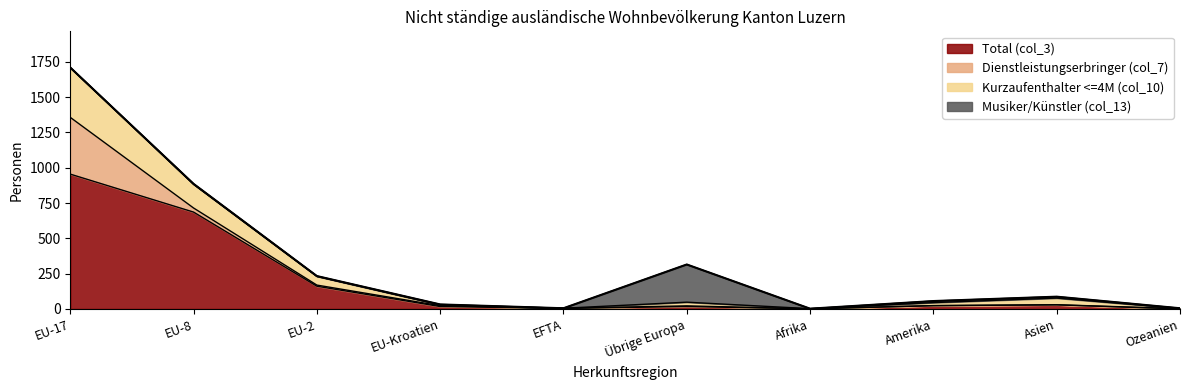

True or false: the data shows 315 at Übrige Europa.

True